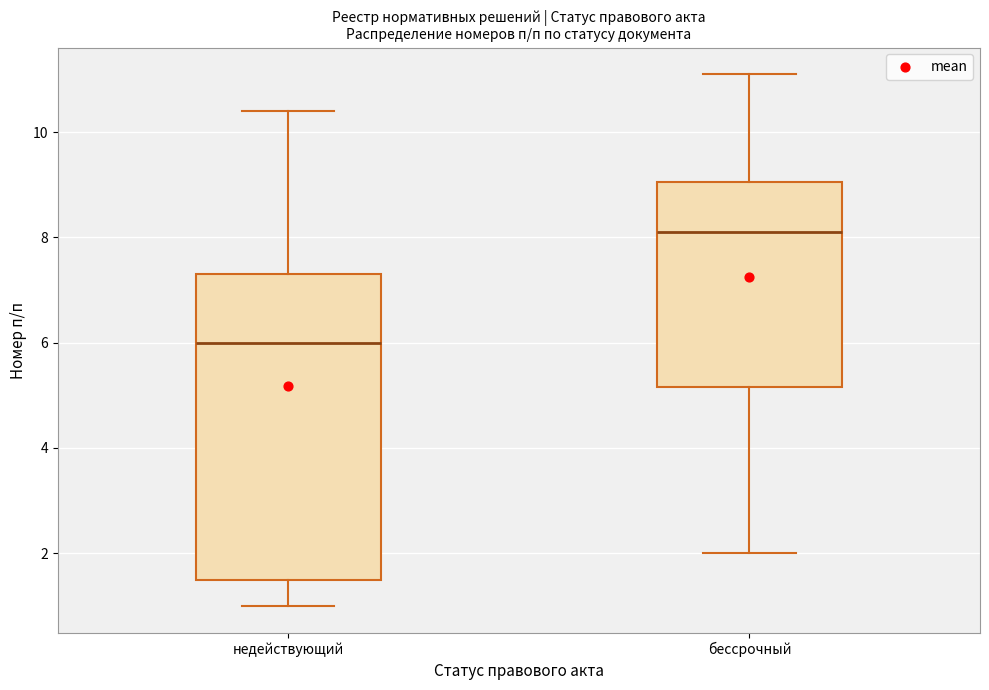

Reading left to right, transcribe this box plot: for each box, give where its median line is, the range the box spans, and where its two whiskers end, as read against the y-axis. The values are not printed on the chart, so give them approximately, as read against the axis.

недействующий: median 6.0, box 1.6 to 7.4, whiskers 1.0 to 10.4
бессрочный: median 8.2, box 5.2 to 9.0, whiskers 2.0 to 11.2